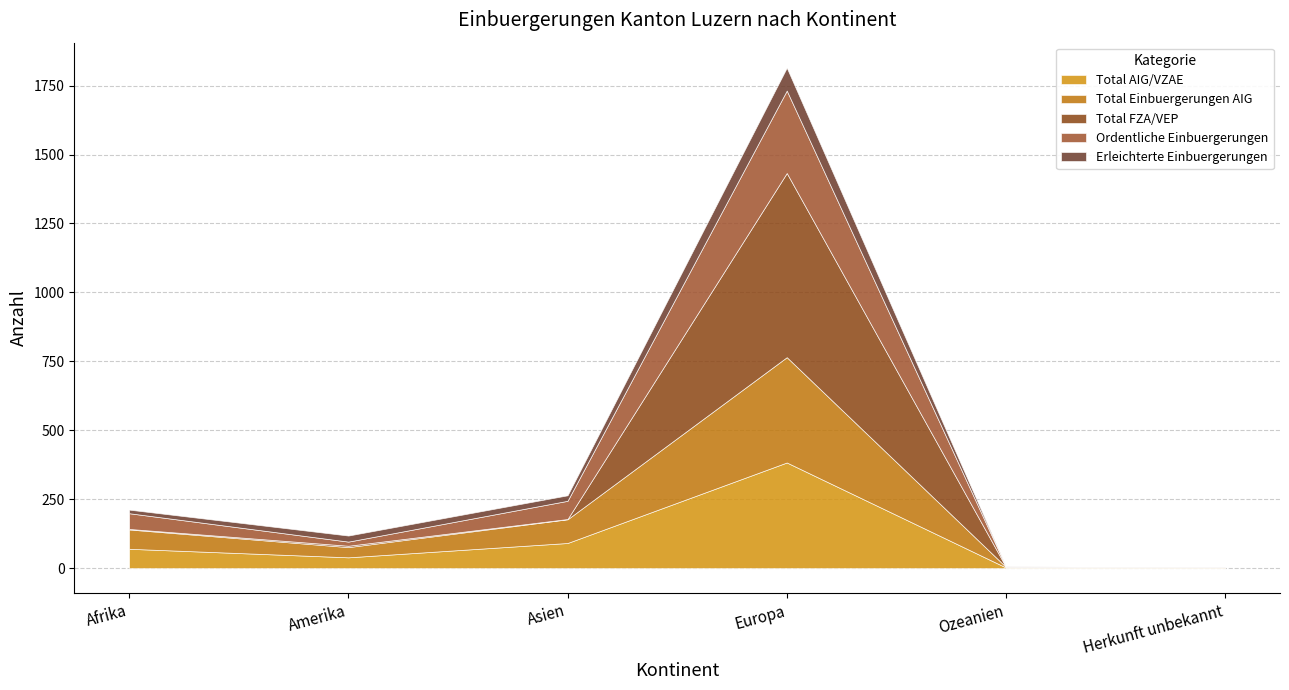

True or false: Total AIG/VZAE has a value of 147 at Asien.

False